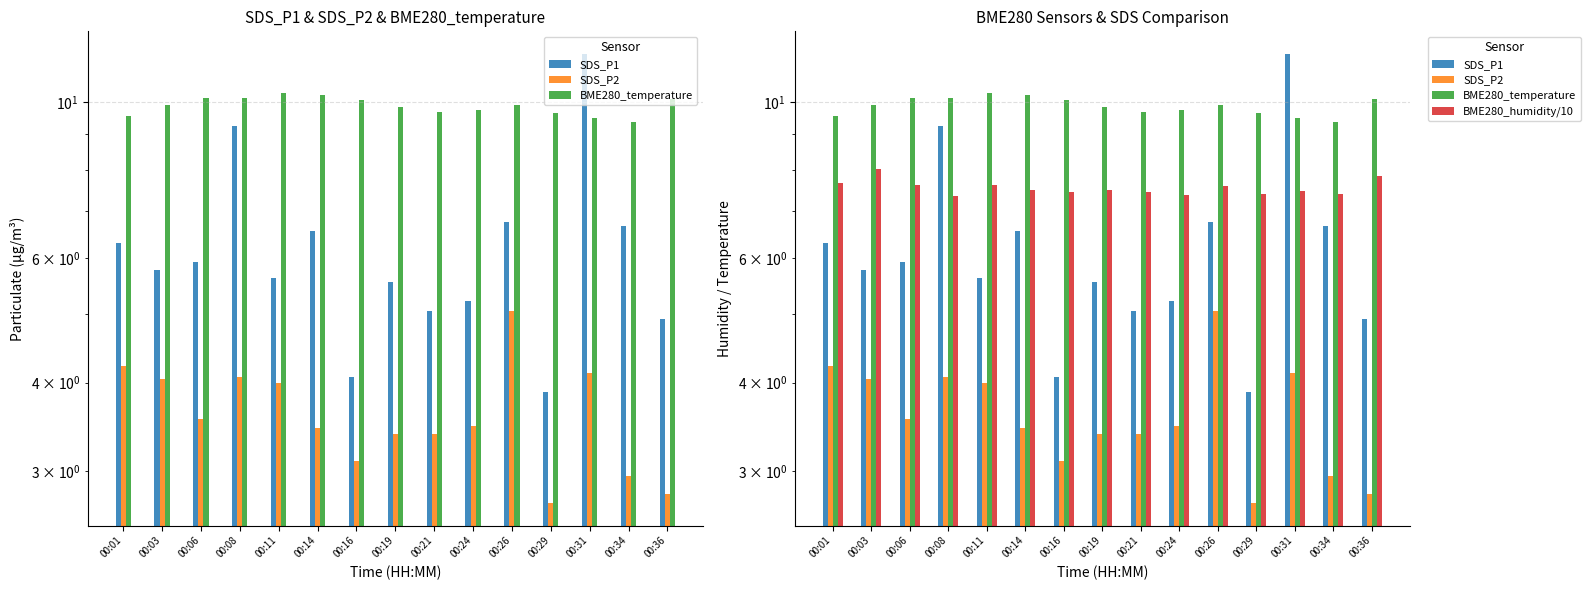

Reading left to right, what are all the values shown in this chart?

SDS_P1: 6.3	5.8	5.9	9.2	5.6	6.6	4.1	5.5	5.0	5.2	6.8	3.9	11.7	6.7	4.9
SDS_P2: 4.2	4.0	3.5	4.1	4.0	3.5	3.1	3.4	3.4	3.5	5.0	2.7	4.1	3.0	2.8
BME280_temperature: 9.6	9.9	10.1	10.1	10.3	10.2	10.1	9.8	9.7	9.7	9.9	9.7	9.5	9.4	10.1
BME280_humidity/10: 7.7	8.0	7.6	7.4	7.6	7.5	7.5	7.5	7.5	7.4	7.6	7.4	7.5	7.4	7.9